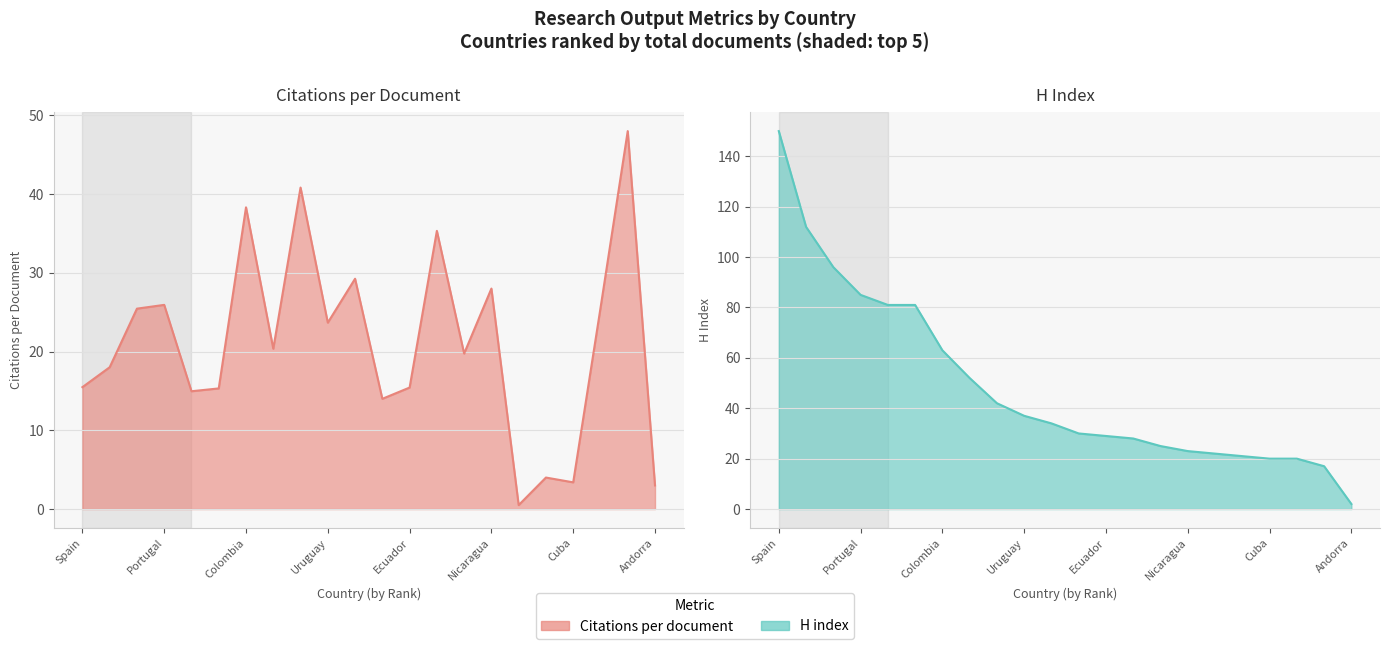

What is the label of the 18th point from the right?

Argentina